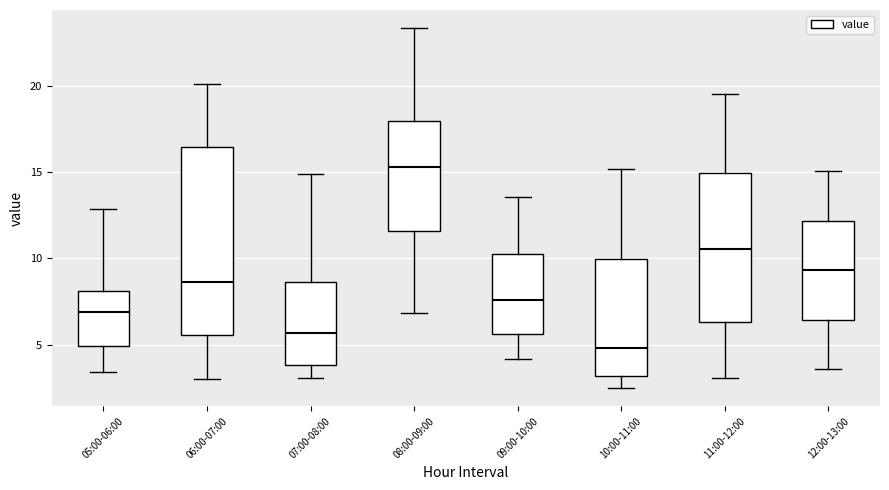

Reading left to right, transcribe this box plot: for each box, give where its median line is, the range the box spans, and where its two whiskers end, as read against the y-axis. The values are not printed on the chart, so give them approximately, as read against the axis.

05:00-06:00: median 7.0, box 5.0 to 8.0, whiskers 3.5 to 13.0
06:00-07:00: median 8.5, box 5.5 to 16.5, whiskers 3.0 to 20.0
07:00-08:00: median 5.5, box 4.0 to 8.5, whiskers 3.0 to 15.0
08:00-09:00: median 15.5, box 11.5 to 18.0, whiskers 7.0 to 23.5
09:00-10:00: median 7.5, box 5.5 to 10.0, whiskers 4.0 to 13.5
10:00-11:00: median 5.0, box 3.0 to 10.0, whiskers 2.5 to 15.0
11:00-12:00: median 10.5, box 6.5 to 15.0, whiskers 3.0 to 19.5
12:00-13:00: median 9.5, box 6.5 to 12.0, whiskers 3.5 to 15.0